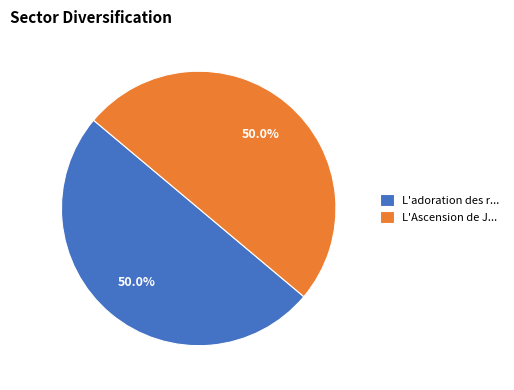

How much of the chart is everything except L'Ascension de J...?

50.0%